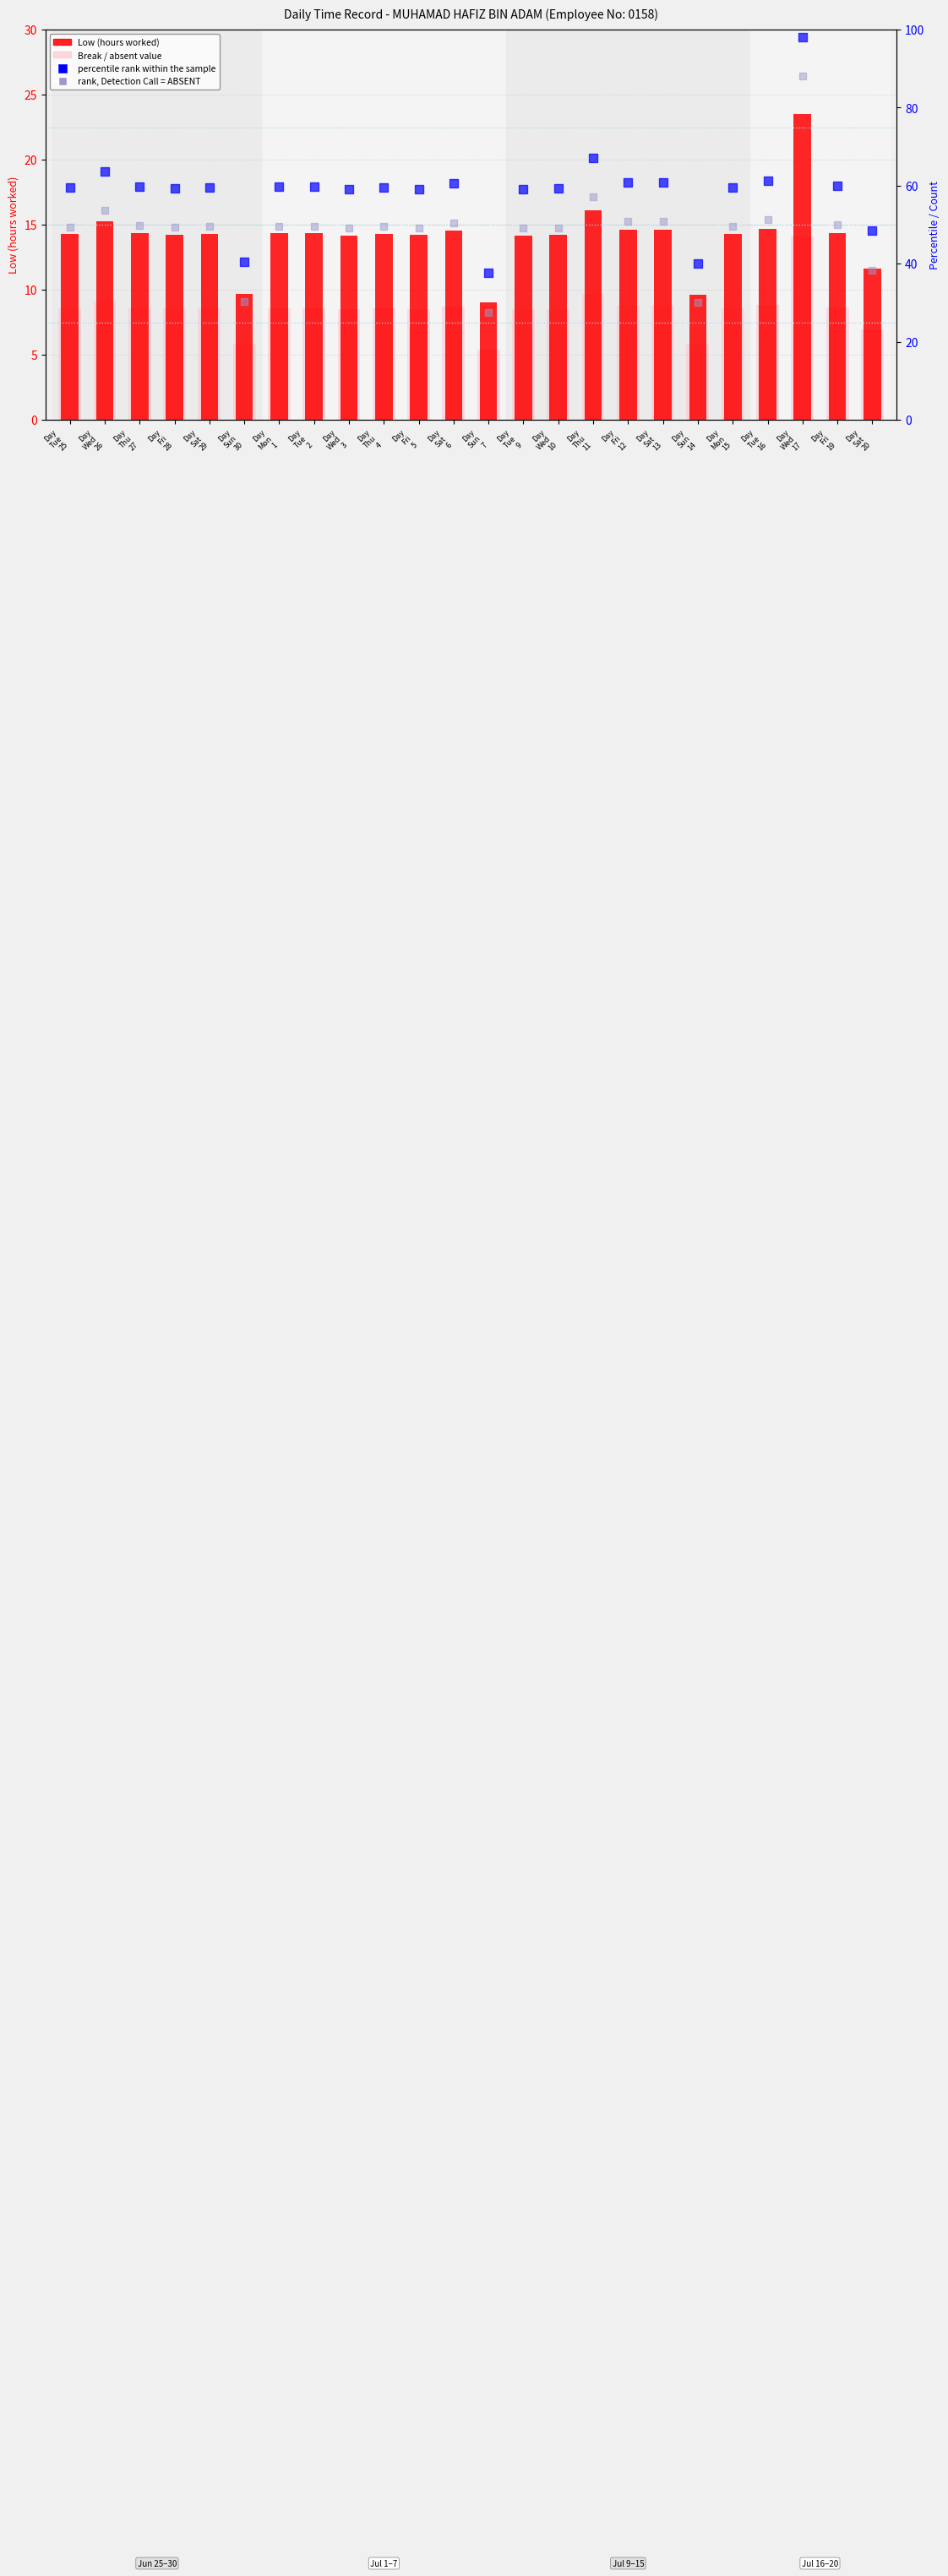

At how many categories does at least one series exceed 81?

1